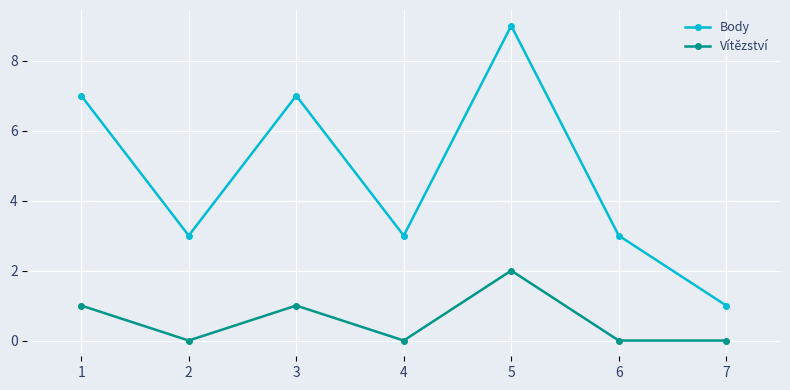

What is the highest value of the Body series?

9